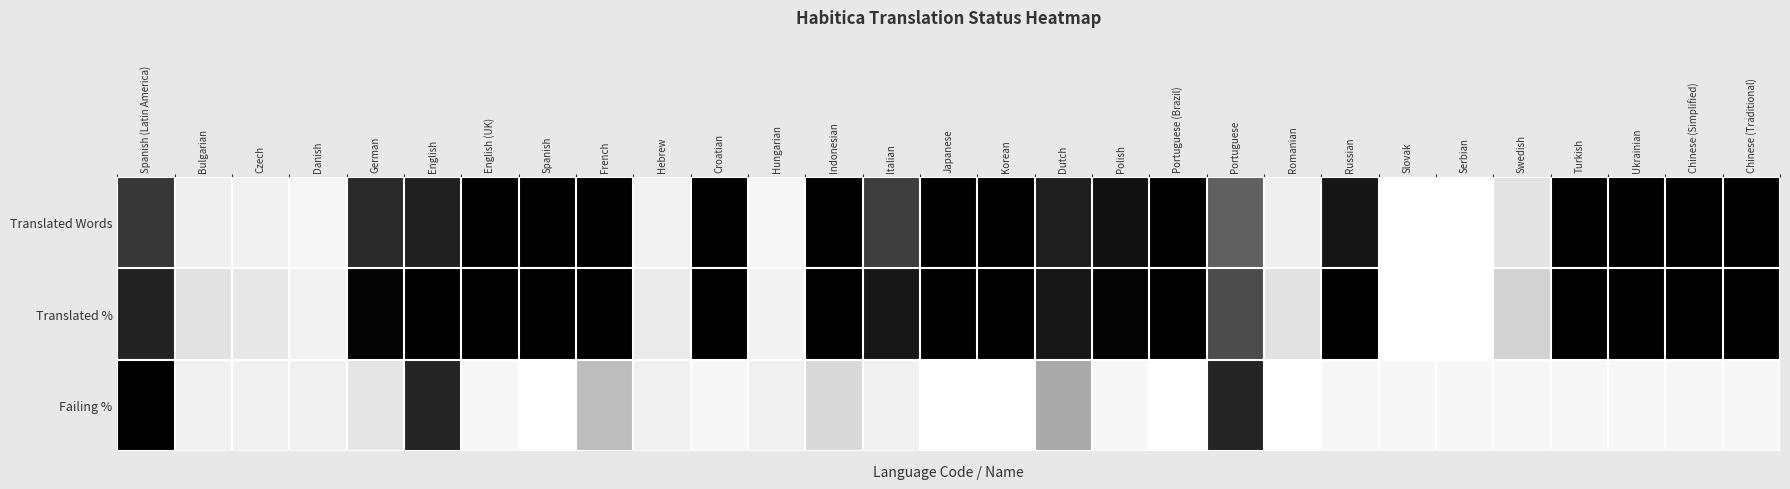

Reading right to left, what are all the values shown in this chart?

Translated Words: Chinese (Traditional)=1.0	Chinese (Simplified)=1.0	Ukrainian=1.0	Turkish=1.0	Swedish=0.2	Serbian=0.0	Slovak=0.0	Russian=0.9	Romanian=0.1	Portuguese=0.7	Portuguese (Brazil)=1.0	Polish=0.9	Dutch=0.9	Korean=1.0	Japanese=1.0	Italian=0.8	Indonesian=1.0	Hungarian=0.1	Croatian=1.0	Hebrew=0.1	French=1.0	Spanish=1.0	English (UK)=1.0	English=0.9	German=0.9	Danish=0.1	Czech=0.1	Bulgarian=0.1	Spanish (Latin America)=0.8
Translated %: Chinese (Traditional)=1.0	Chinese (Simplified)=1.0	Ukrainian=1.0	Turkish=1.0	Swedish=0.3	Serbian=0.0	Slovak=0.0	Russian=1.0	Romanian=0.2	Portuguese=0.8	Portuguese (Brazil)=1.0	Polish=1.0	Dutch=0.9	Korean=1.0	Japanese=1.0	Italian=0.9	Indonesian=1.0	Hungarian=0.1	Croatian=1.0	Hebrew=0.2	French=1.0	Spanish=1.0	English (UK)=1.0	English=1.0	German=1.0	Danish=0.1	Czech=0.2	Bulgarian=0.2	Spanish (Latin America)=0.9
Failing %: Chinese (Traditional)=0.1	Chinese (Simplified)=0.1	Ukrainian=0.1	Turkish=0.1	Swedish=0.1	Serbian=0.1	Slovak=0.1	Russian=0.1	Romanian=0.0	Portuguese=0.9	Portuguese (Brazil)=0.0	Polish=0.1	Dutch=0.4	Korean=0.0	Japanese=0.0	Italian=0.1	Indonesian=0.2	Hungarian=0.1	Croatian=0.1	Hebrew=0.1	French=0.4	Spanish=0.0	English (UK)=0.1	English=0.9	German=0.2	Danish=0.1	Czech=0.1	Bulgarian=0.1	Spanish (Latin America)=1.0